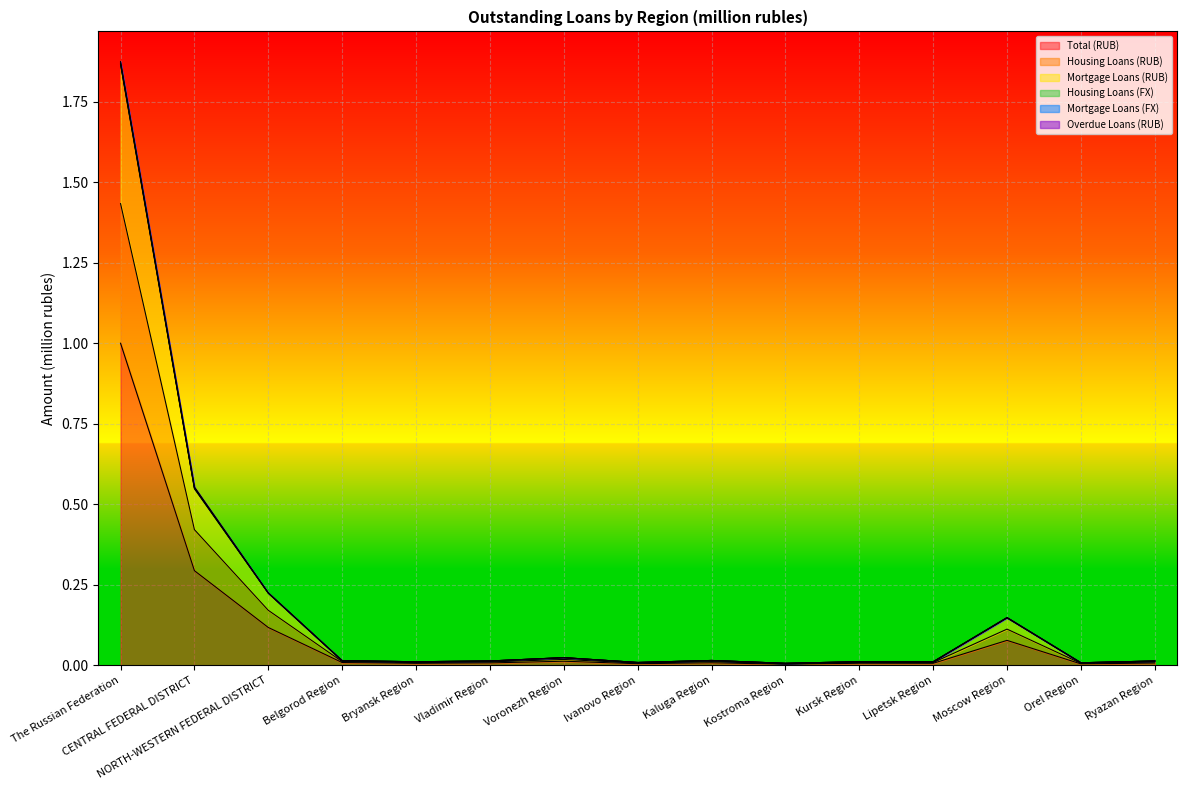

What is the maximum value for Total (RUB)?

1.0